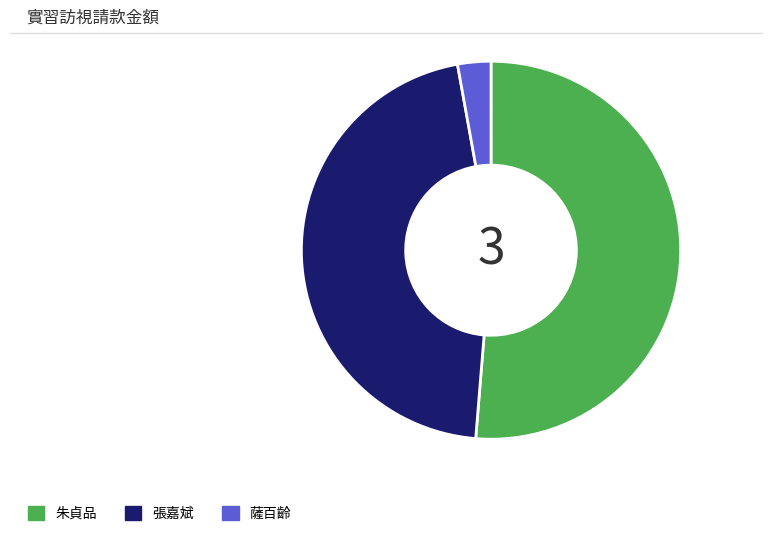

Rank the categories by value from lowest to highest.

薩百齡, 張嘉斌, 朱貞品